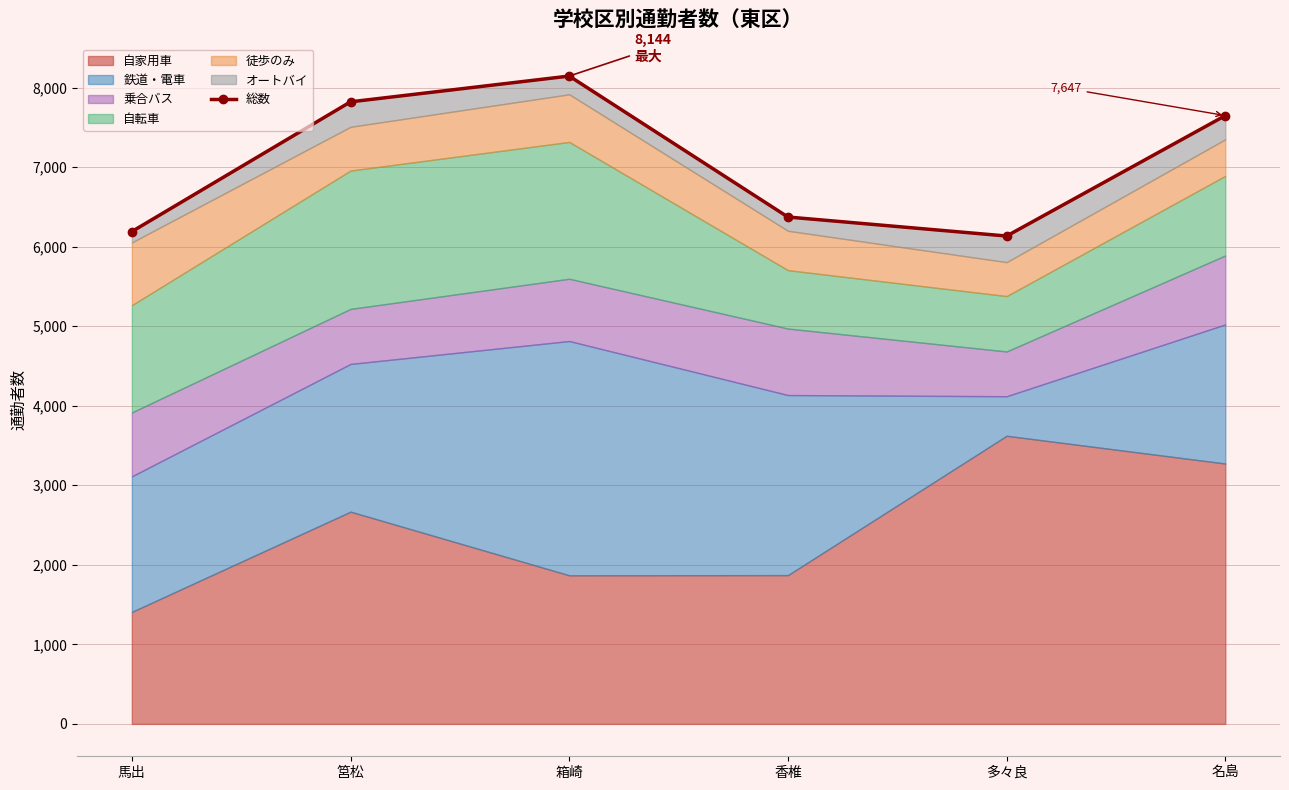

What is the average value?

7051